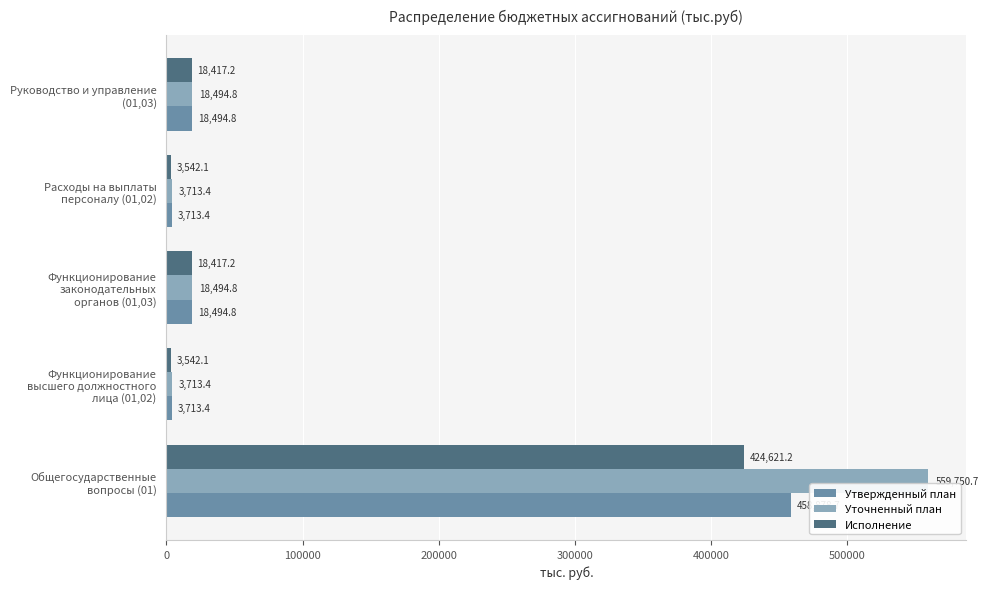

What is the average value of the Исполнение series?

93708.0